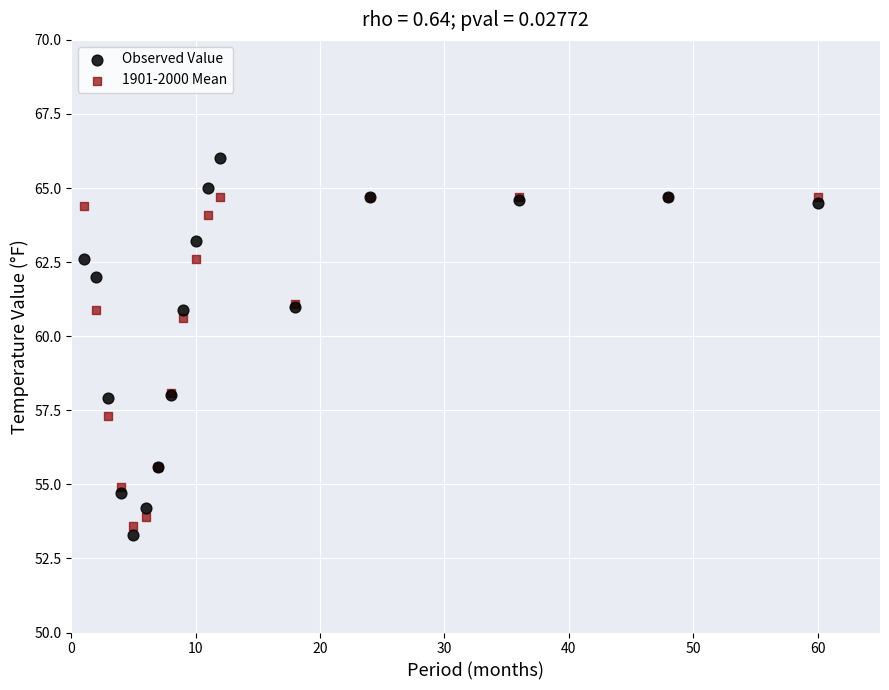

Which series has the widest spread of Y values?

Observed Value